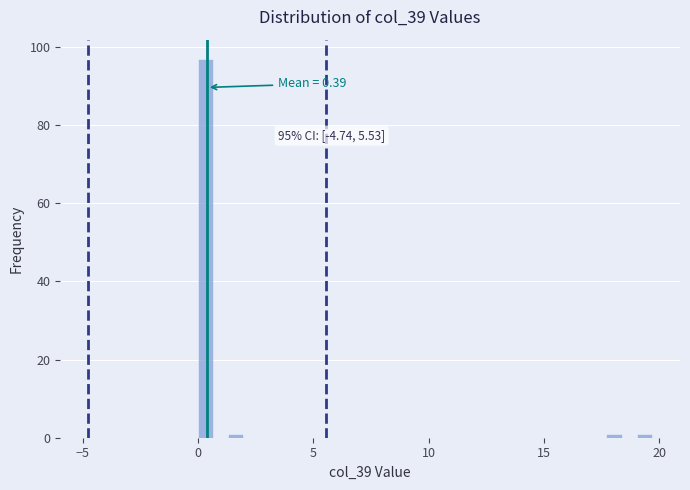

Read against the x-axis, roughly where is the centre of the tallest bar?

0.5